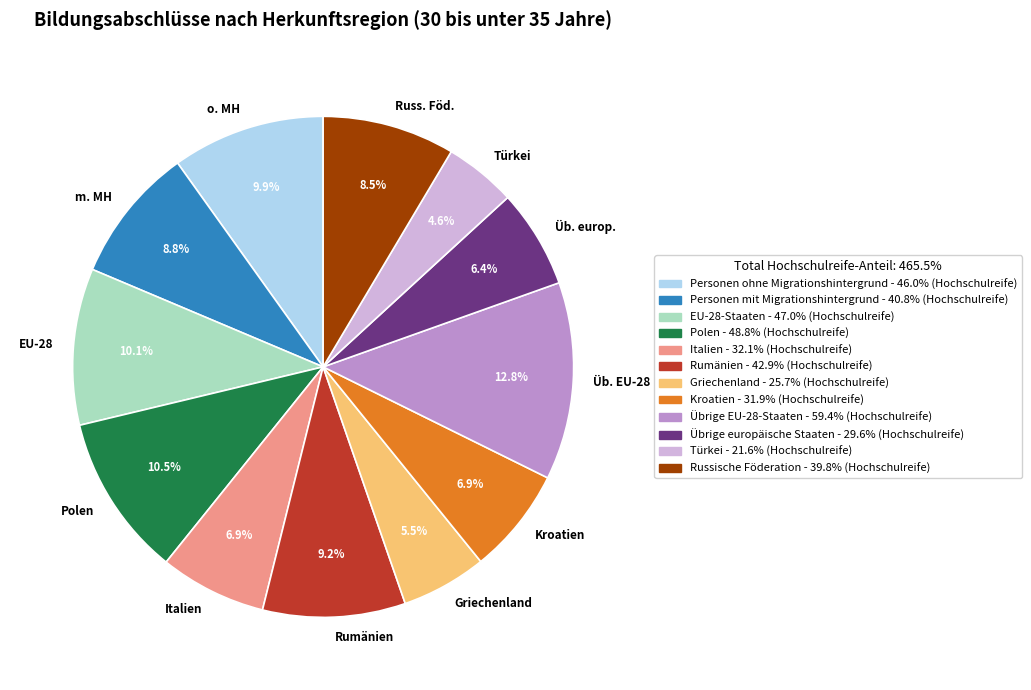

What percentage is the Italien slice, to the nearest percent?

7%